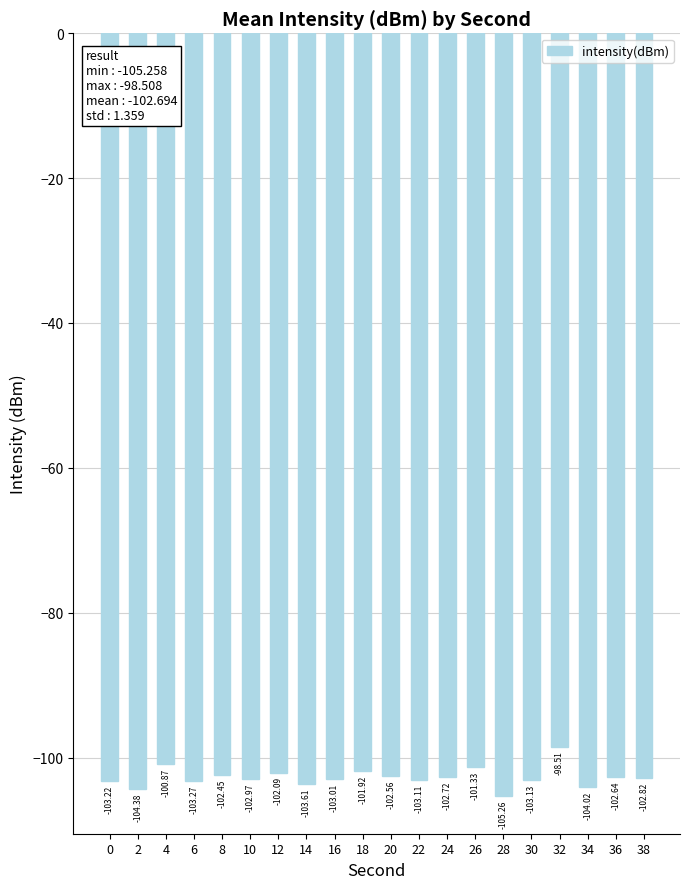

What is the approximate value at 0?

-103.2